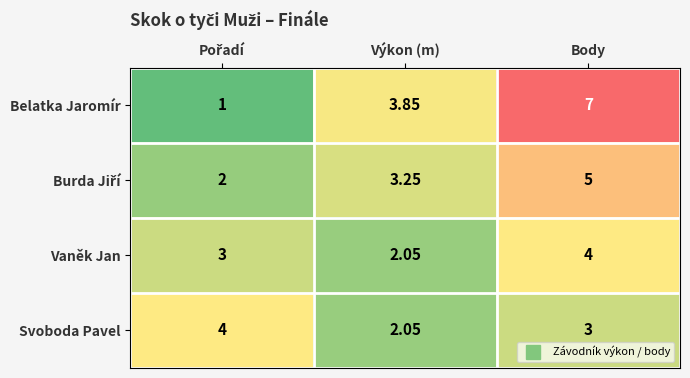

Which series has the largest total across all categories?

Belatka Jaromír